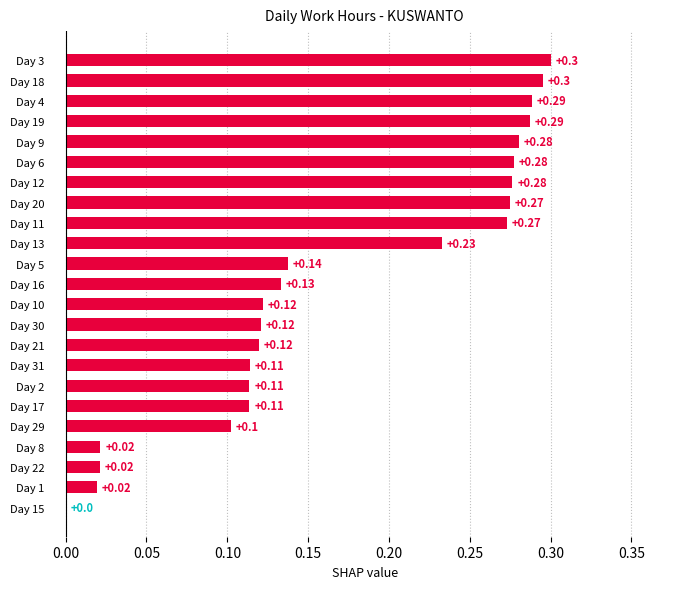

Between Day 2 and Day 21, which is larger?

Day 21